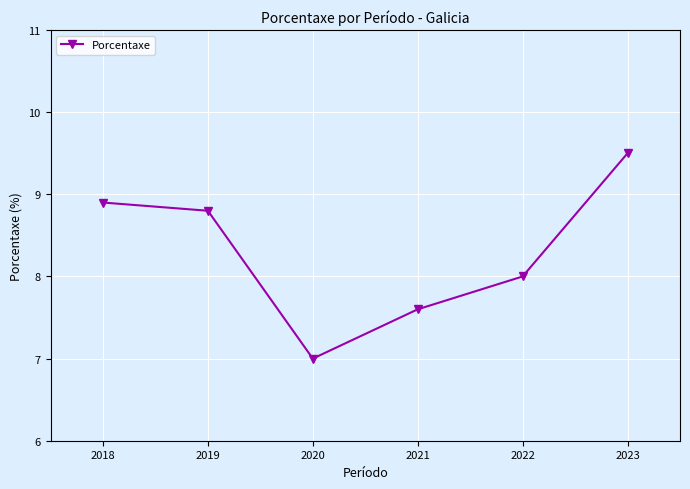

How many distinct data groups are displayed?

1